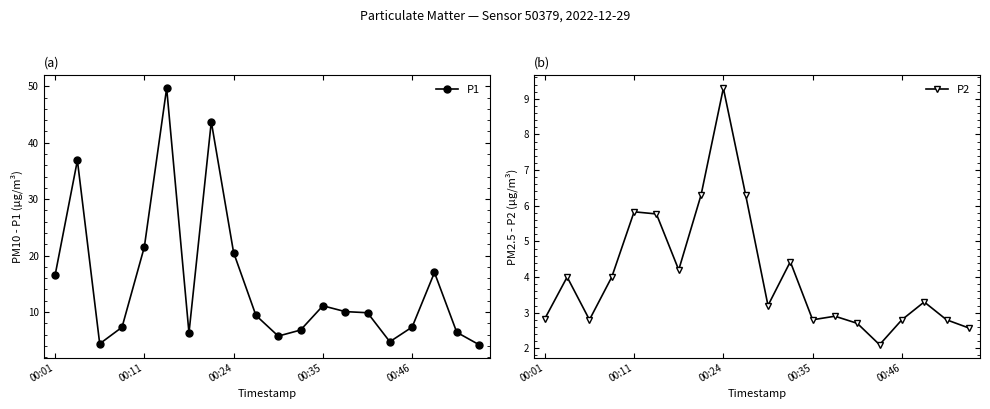

Count the number of categories in the chart.

20